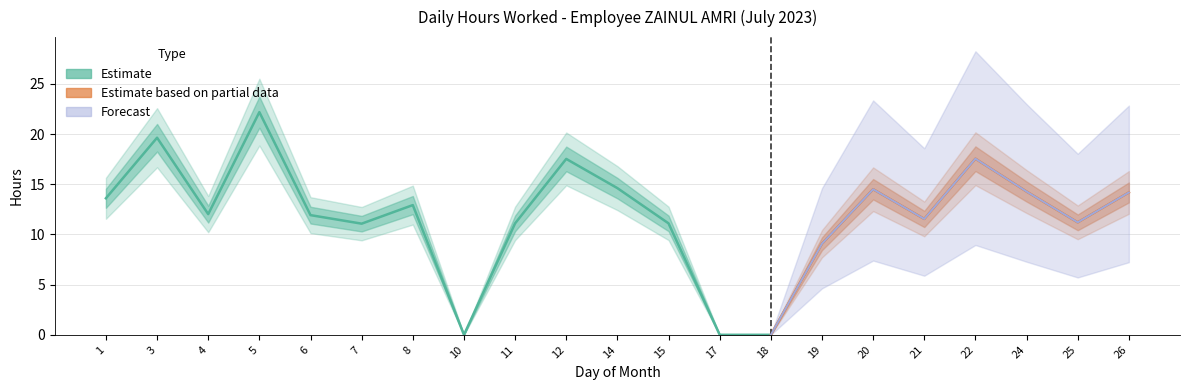

Which category has the lowest value across all series?

10